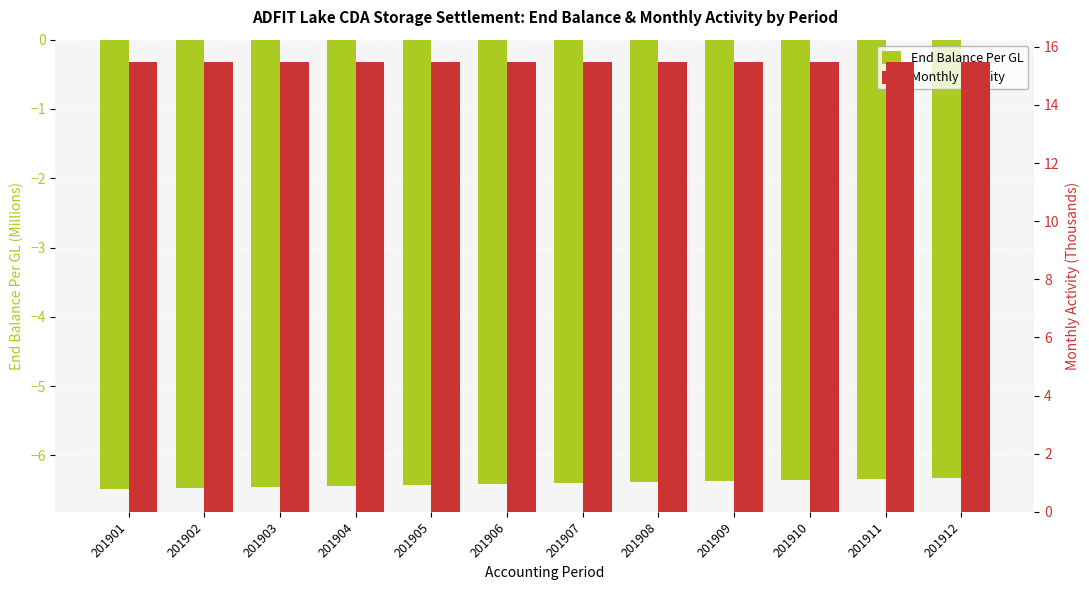

Which series has the largest range (max minus min)?

End Balance Per GL